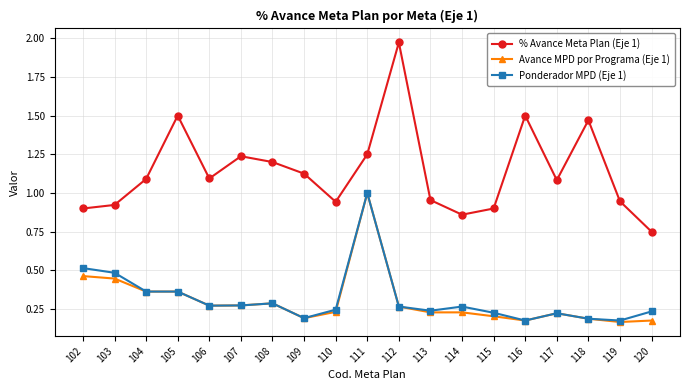

Which series has the largest total across all categories?

% Avance Meta Plan (Eje 1)